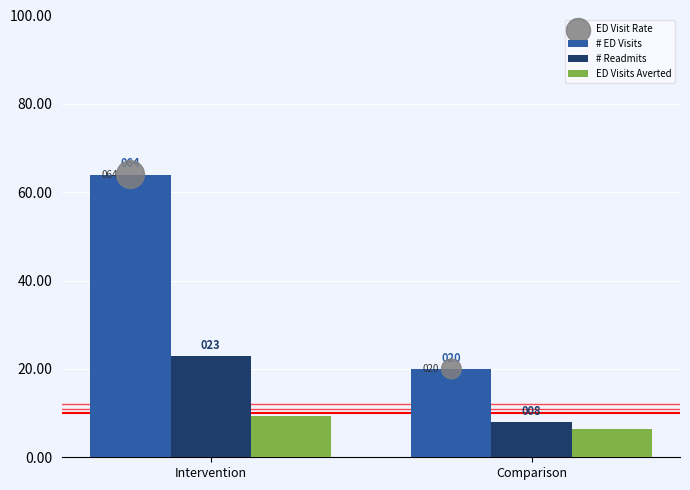

At which category is the sum across all series the highest?

Intervention